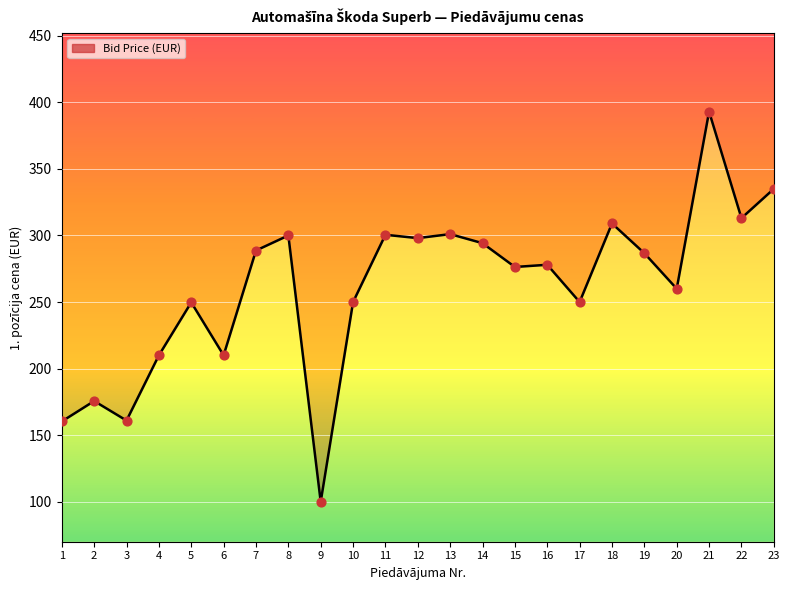

Which has a higher value, 15 or 12?

12